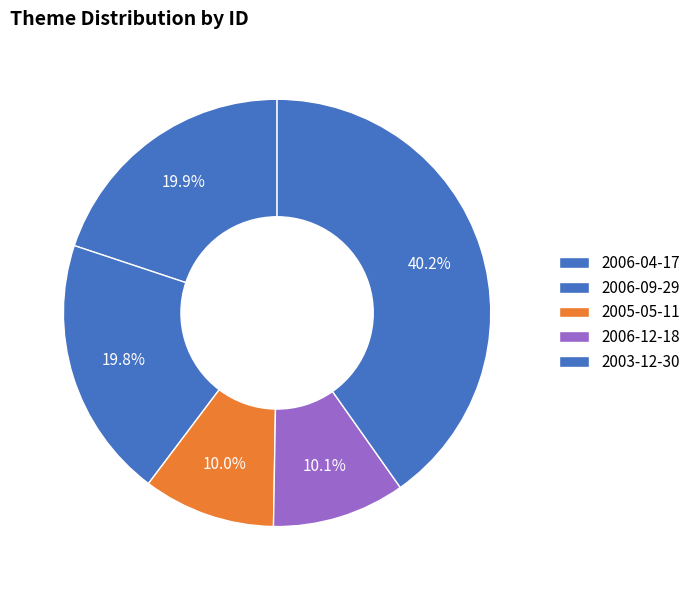

Does 2006-04-17 represent more than half of the total?

No